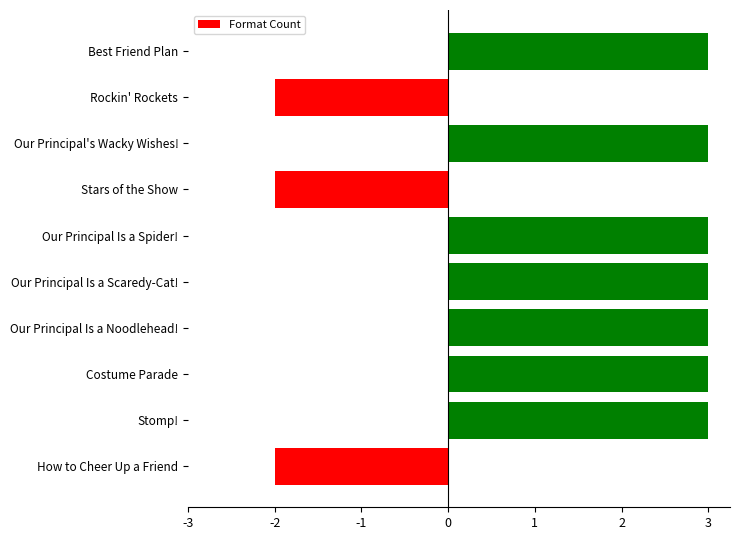

What is the change in value from Our Principal Is a Spider! to Rockin' Rockets?

-5